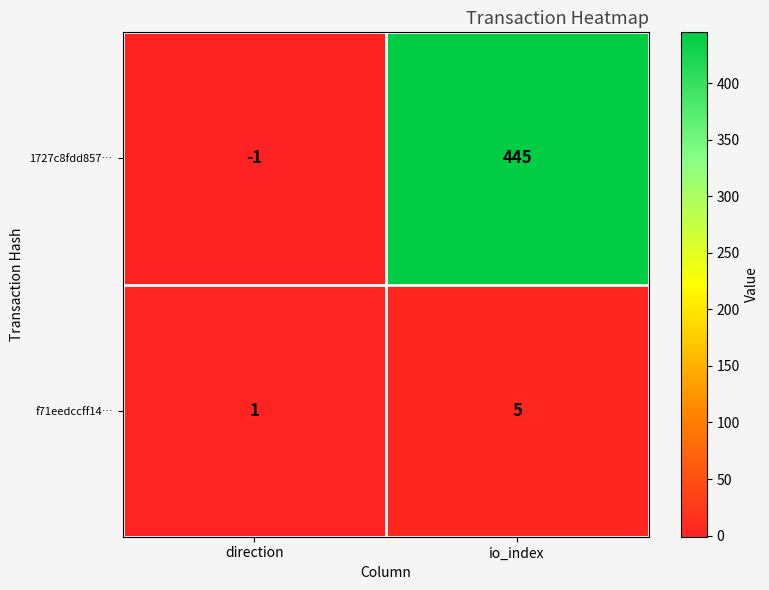

Which label corresponds to the largest value in the chart?

io_index